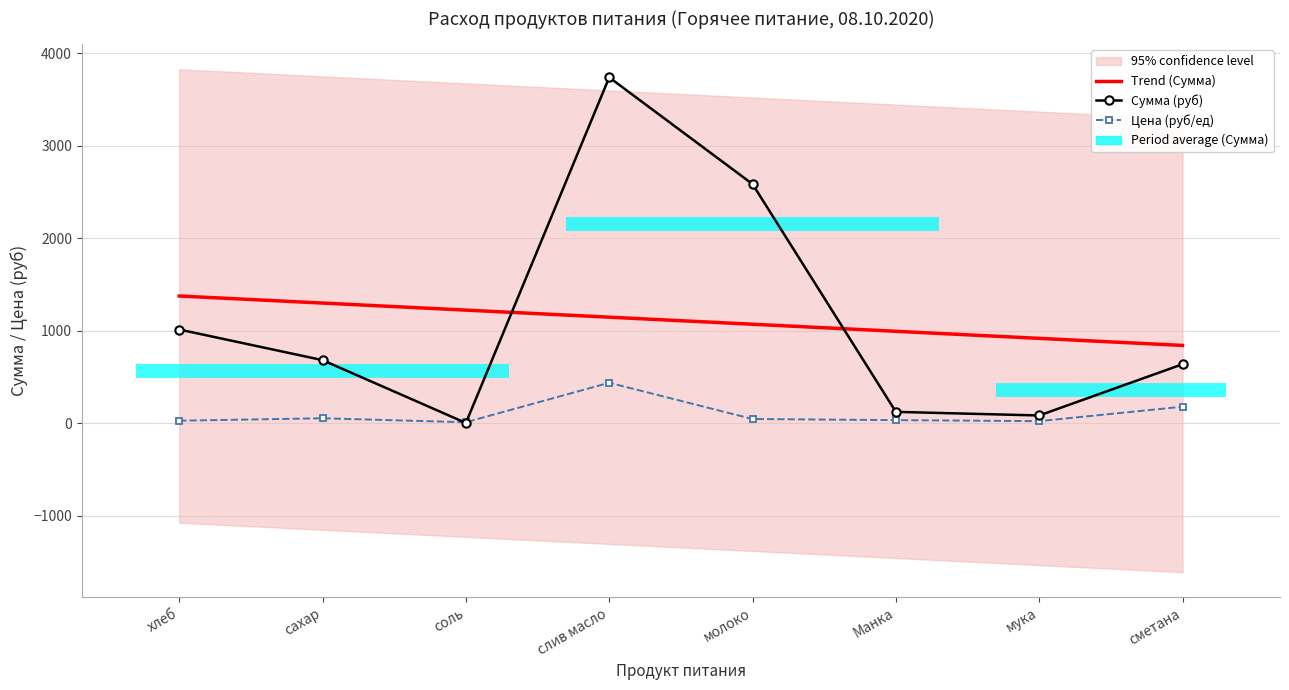

The value of Цена (руб/ед) at слив масло is 655.7. True or false?

False